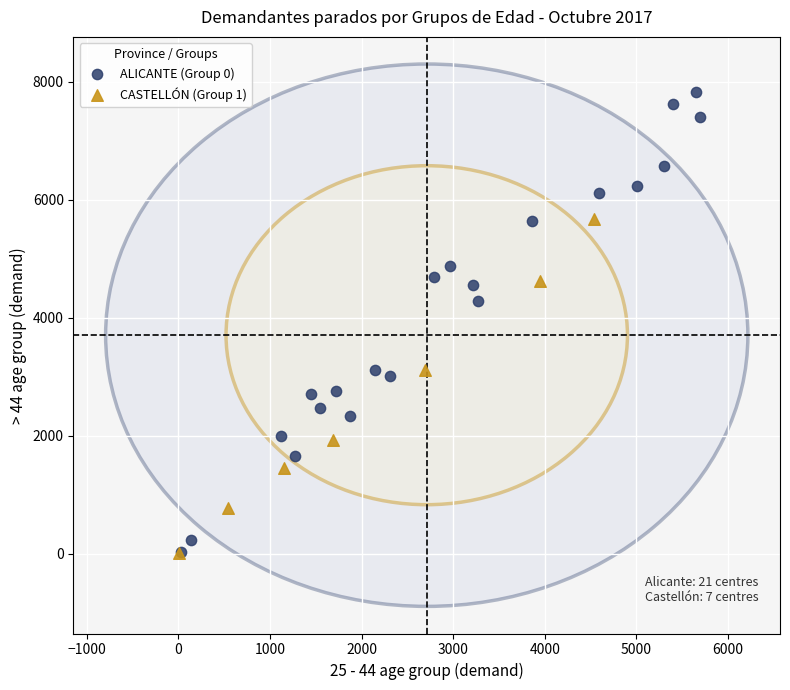

Which series has the widest spread of Y values?

ALICANTE (Group 0)